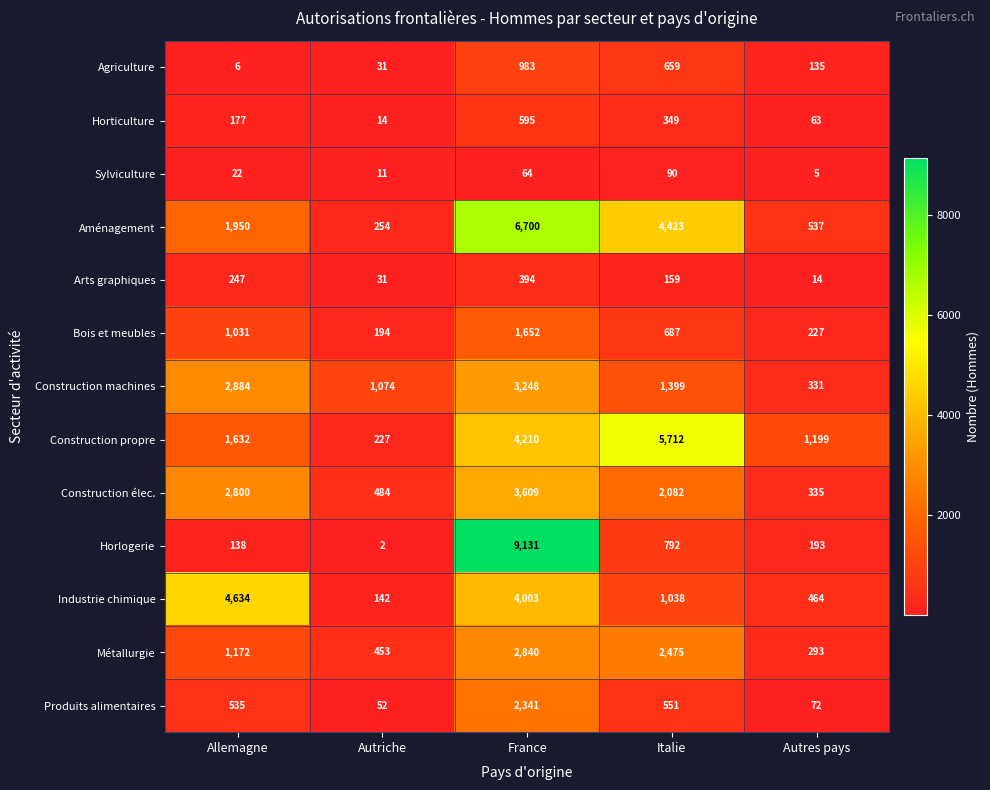

What is the difference between the Métallurgie values at Italie and Allemagne?

1303